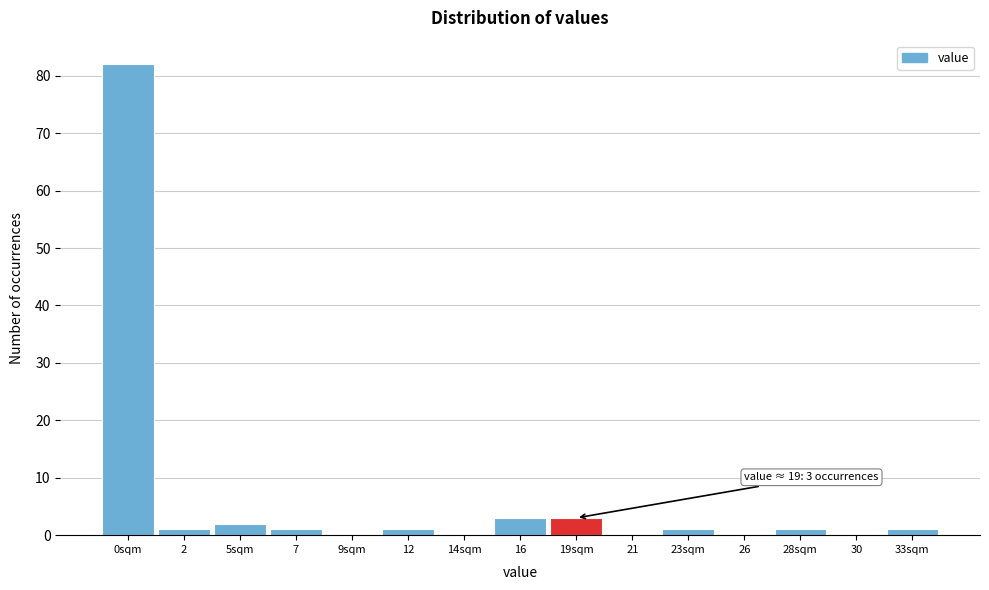

Reading right to left, what are all the values shown in this chart?

33sqm=1	30=0	28sqm=1	26=0	23sqm=1	21=0	19sqm=3	16=3	14sqm=0	12=1	9sqm=0	7=1	5sqm=2	2=1	0sqm=82